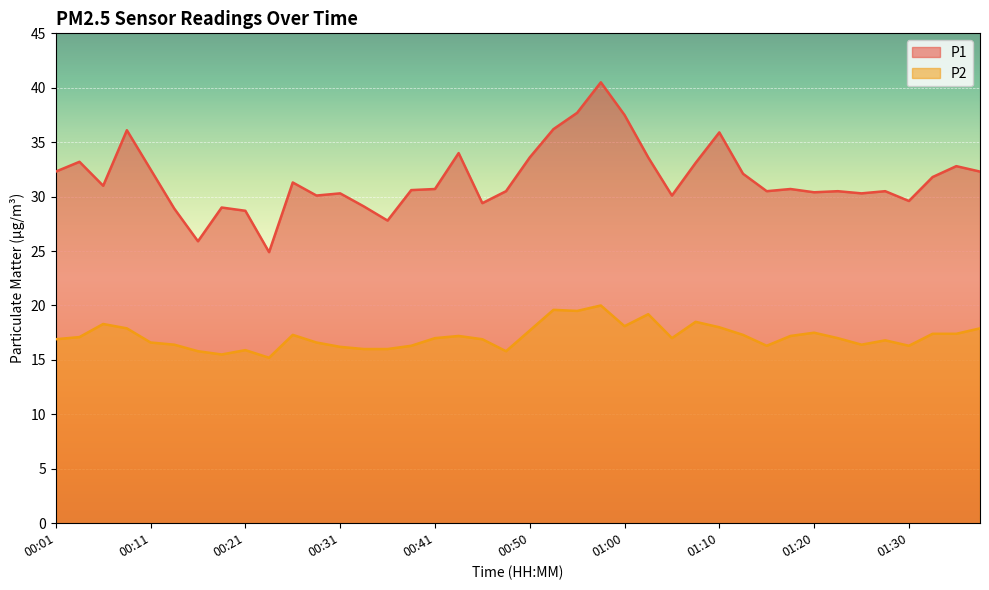

True or false: P2 and P1 cross at least once.

False